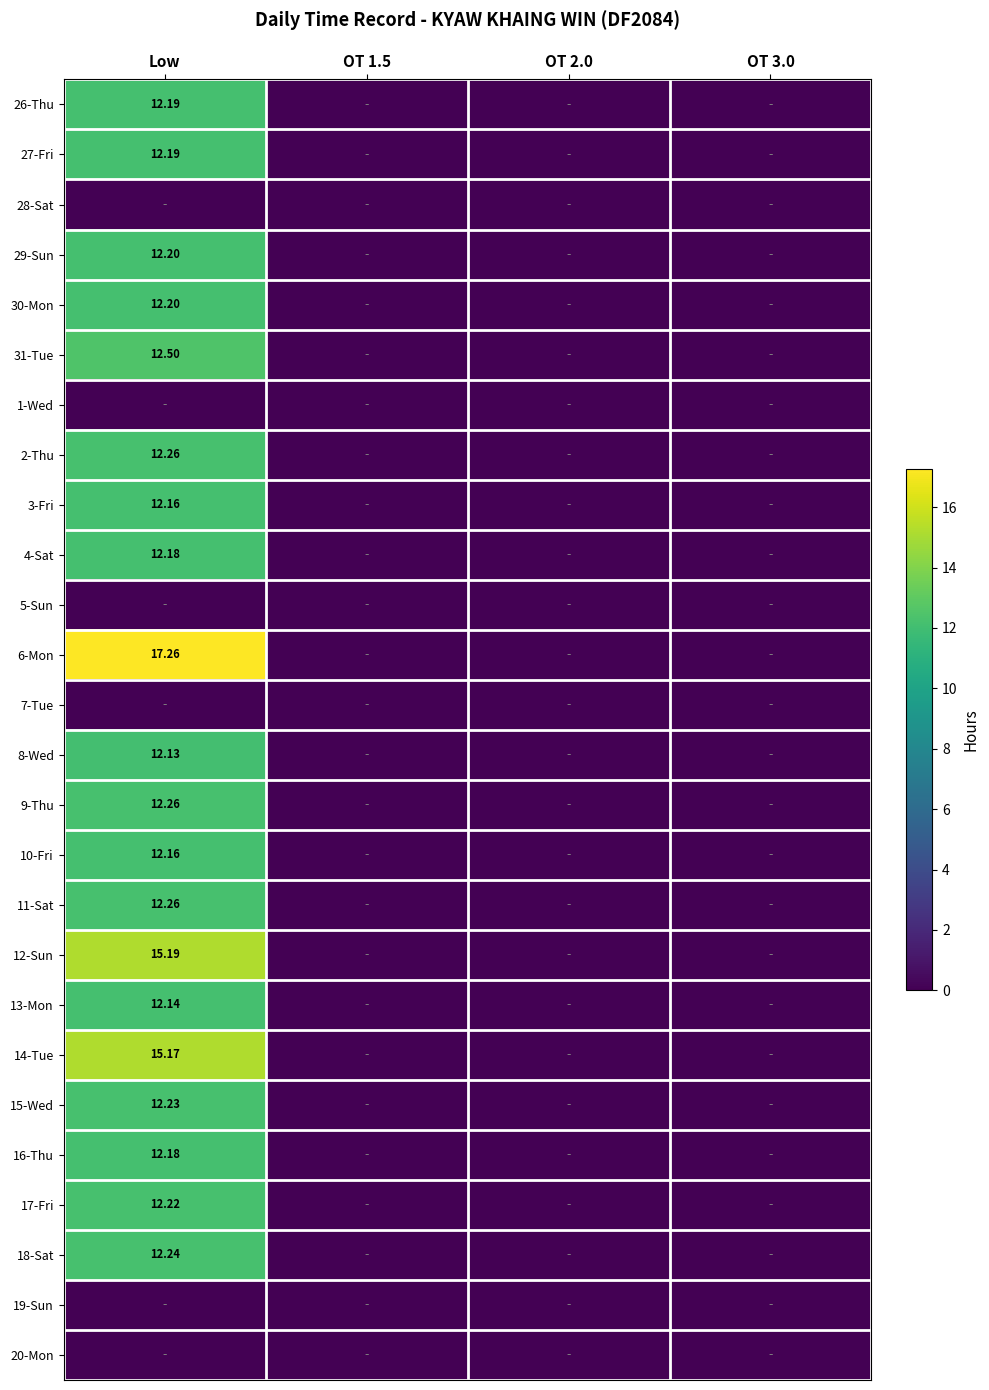

Rank the categories by 3-Fri value from highest to lowest.

Low, OT 1.5, OT 2.0, OT 3.0